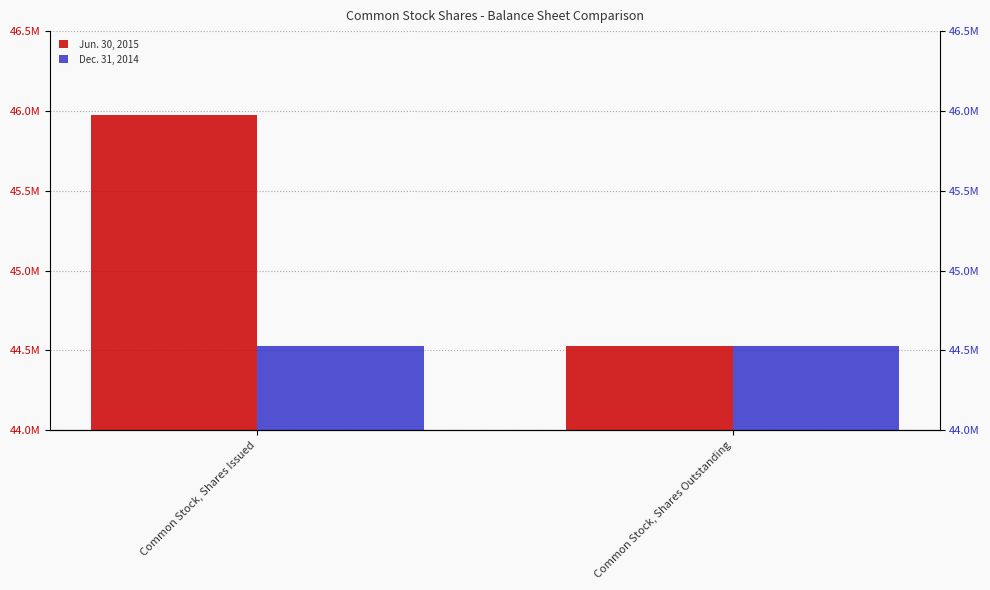

What is the sum of the Jun. 30, 2015 values at Common Stock, Shares Issued and Common Stock, Shares Outstanding?

90501932